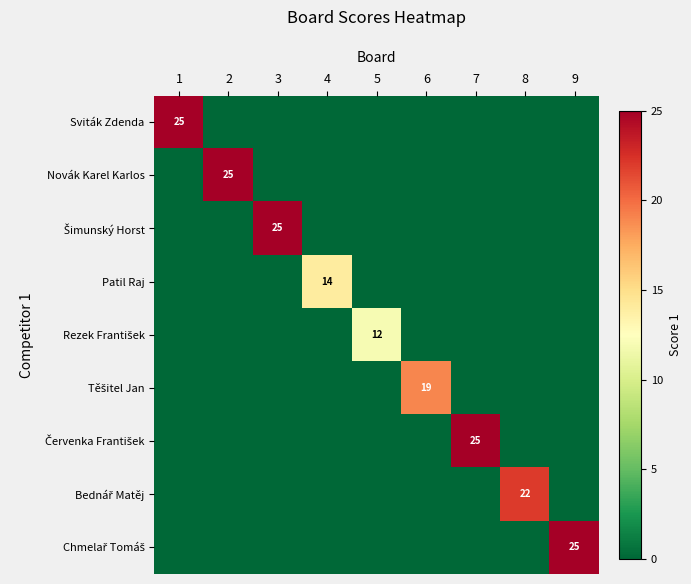

At how many categories does at least one series exceed 23?

5